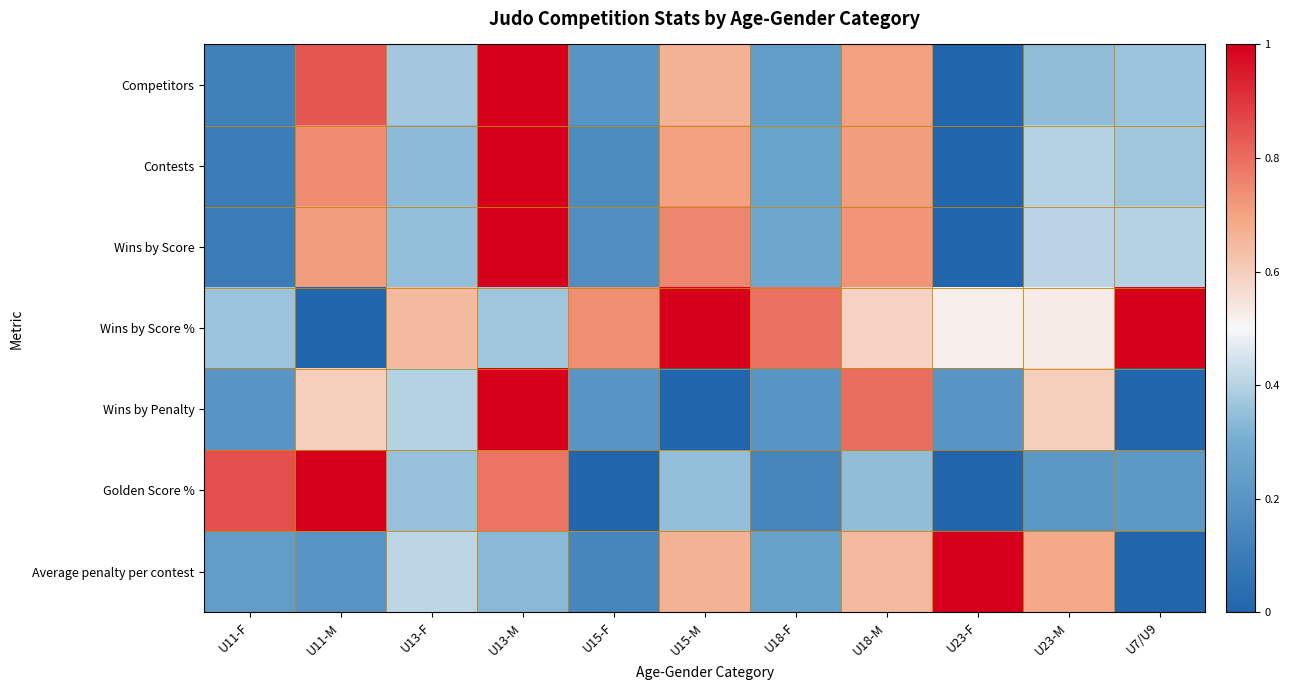

Rank the series by their maximum value, from highest to lowest.

Competitors, Contests, Wins by Score, Wins by Score %, Wins by Penalty, Golden Score %, Average penalty per contest